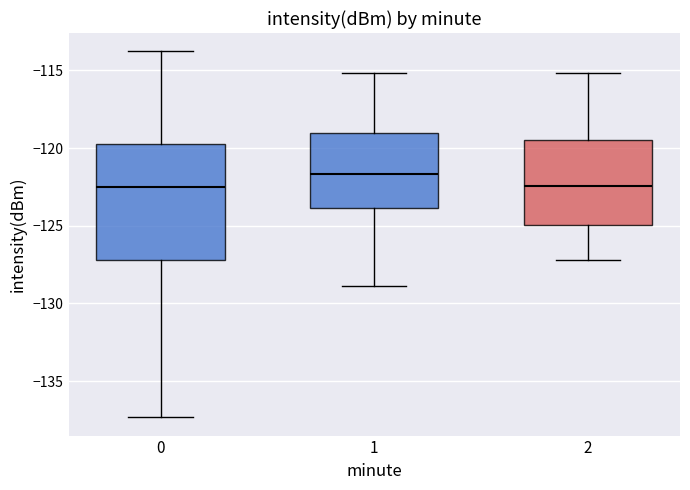

Reading left to right, read every box against the y-axis: the position of its median line, the range the box covers, and the ends of its whiskers. The values are not printed on the chart, so give them approximately, as read against the axis.

0: median -122.5, box -127.0 to -119.5, whiskers -137.5 to -114.0
1: median -121.5, box -124.0 to -119.0, whiskers -129.0 to -115.0
2: median -122.5, box -125.0 to -119.5, whiskers -127.0 to -115.0